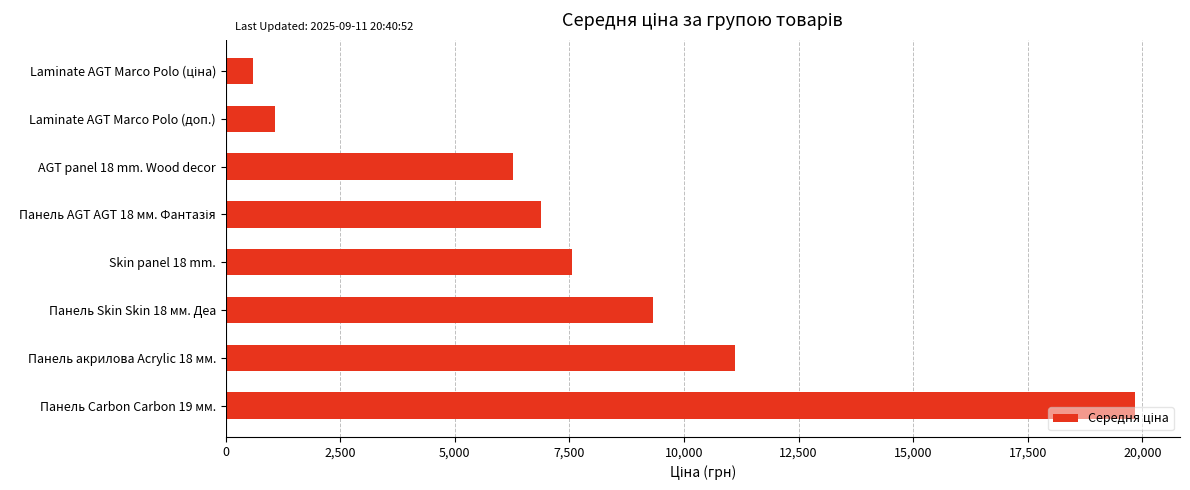

Which has a higher value, Панель Carbon Carbon 19 мм. or Панель Skin Skin 18 мм. Деа?

Панель Carbon Carbon 19 мм.